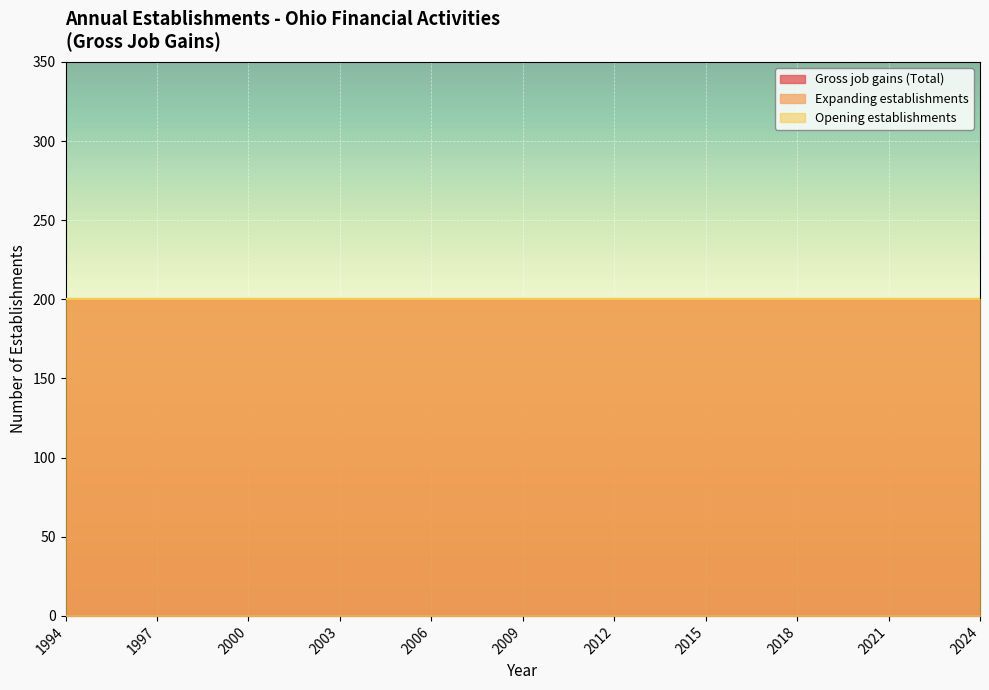

How many lines are shown in the chart?

3